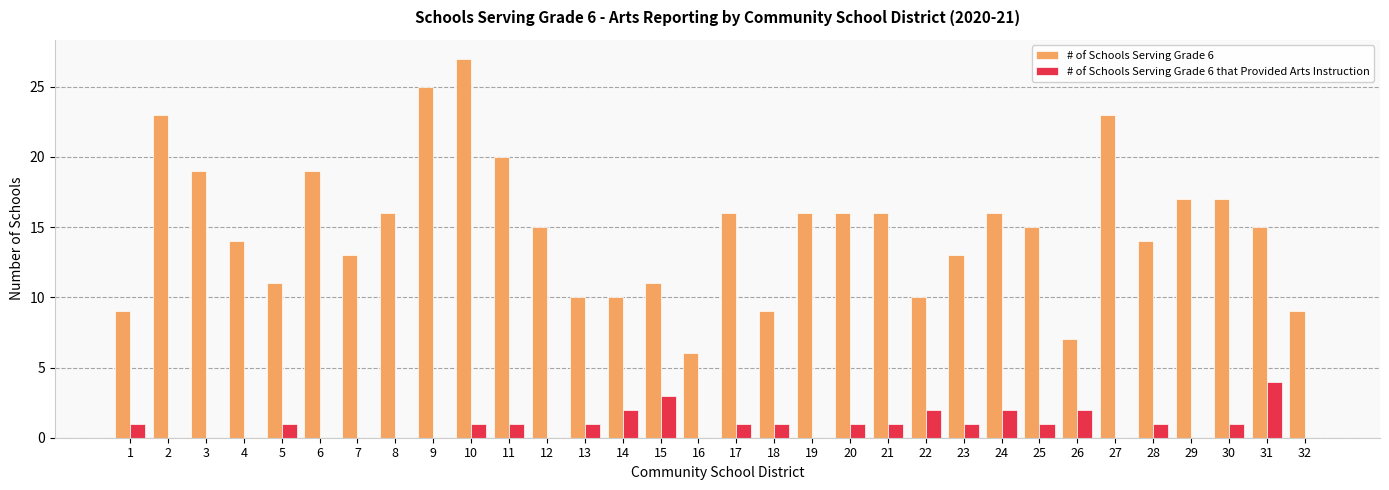

True or false: # of Schools Serving Grade 6 that Provided Arts Instruction has a value of 0 at 4.

True